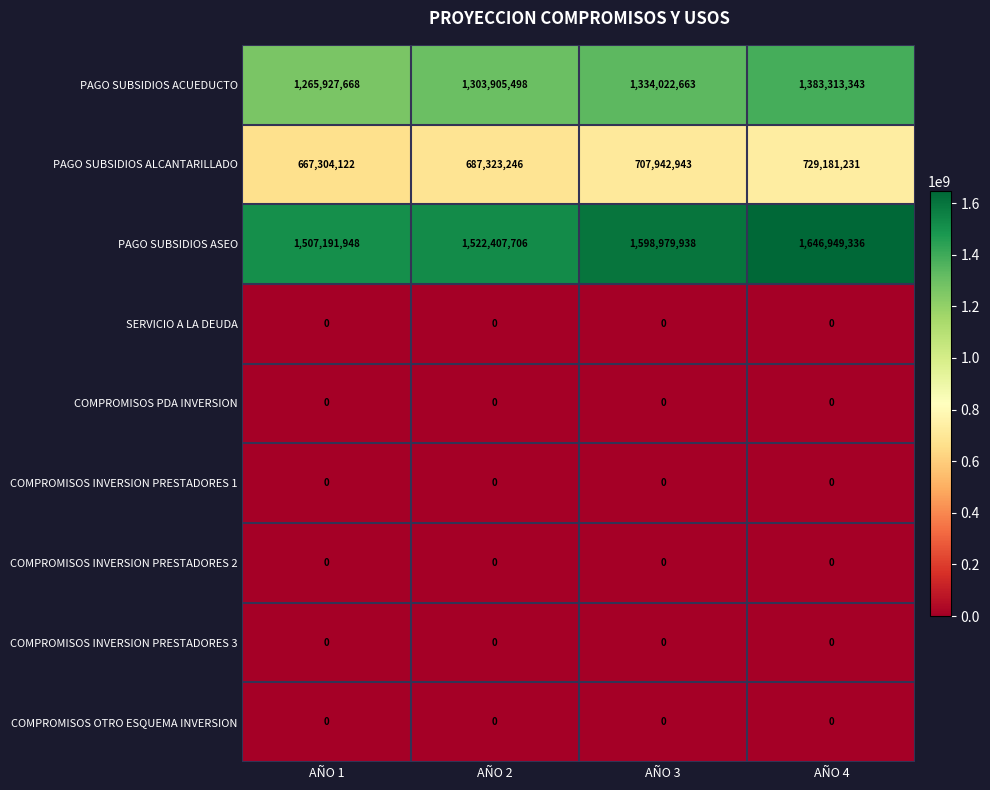

Which category has the highest value across all series?

AÑO 4